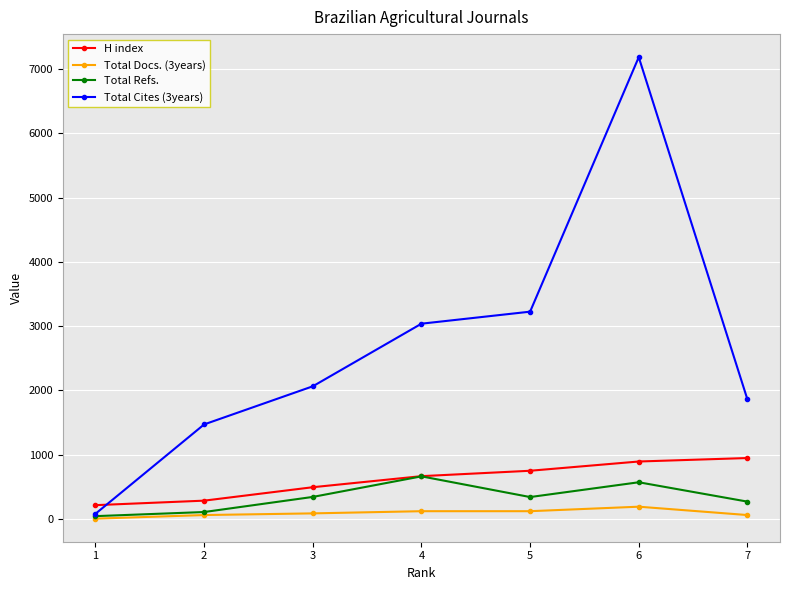

True or false: Total Docs. (3years) and H index cross at least once.

False